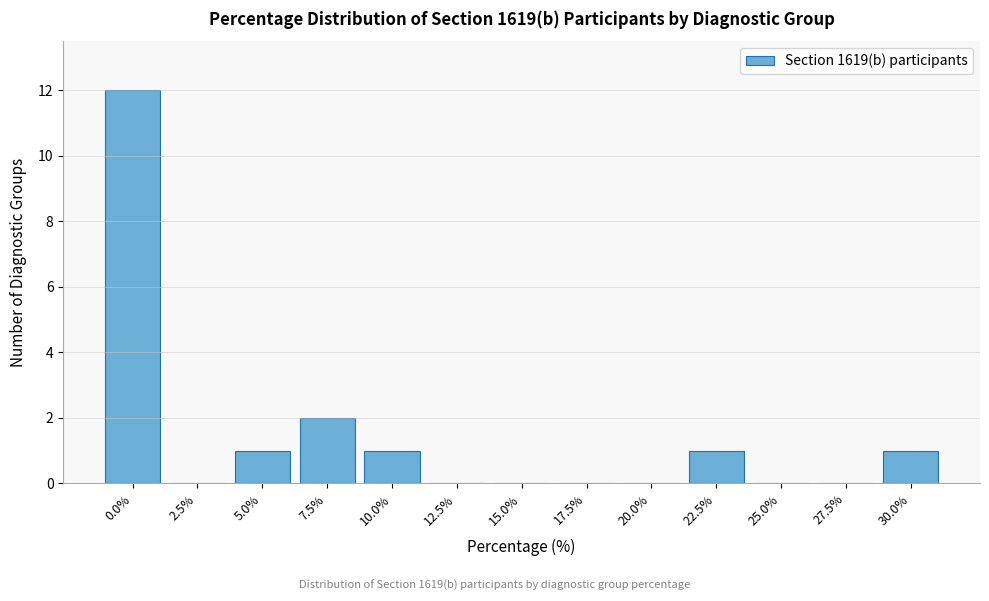

Reading left to right, list all the values displayed in this chart.

0.0%=12	2.5%=0	5.0%=1	7.5%=2	10.0%=1	12.5%=0	15.0%=0	17.5%=0	20.0%=0	22.5%=1	25.0%=0	27.5%=0	30.0%=1